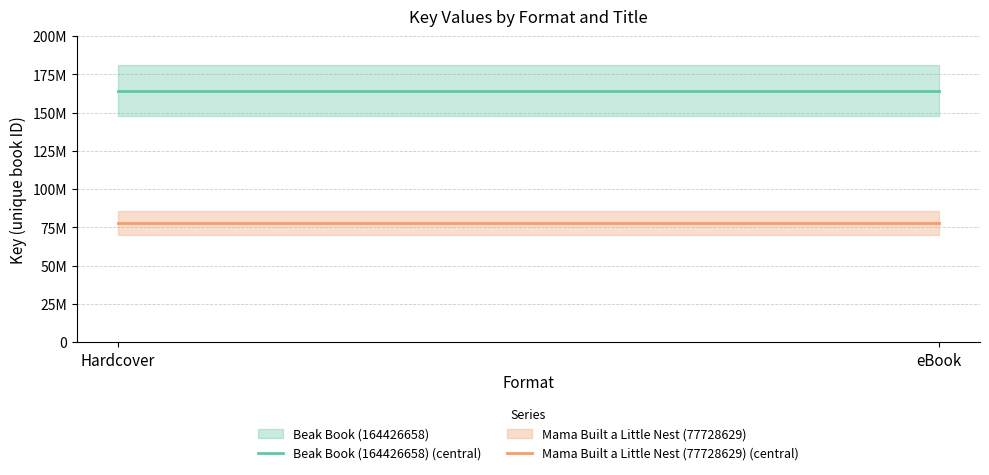

Between Hardcover and eBook, which series saw the biggest shift?

Beak Book (164426658) (central)